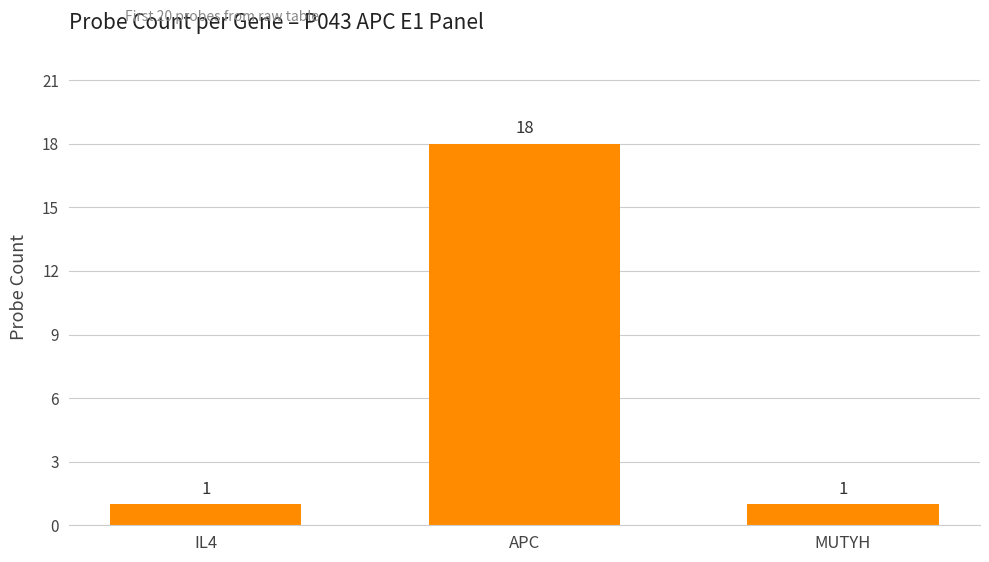

The chart shows a value of 18 at APC. True or false?

True